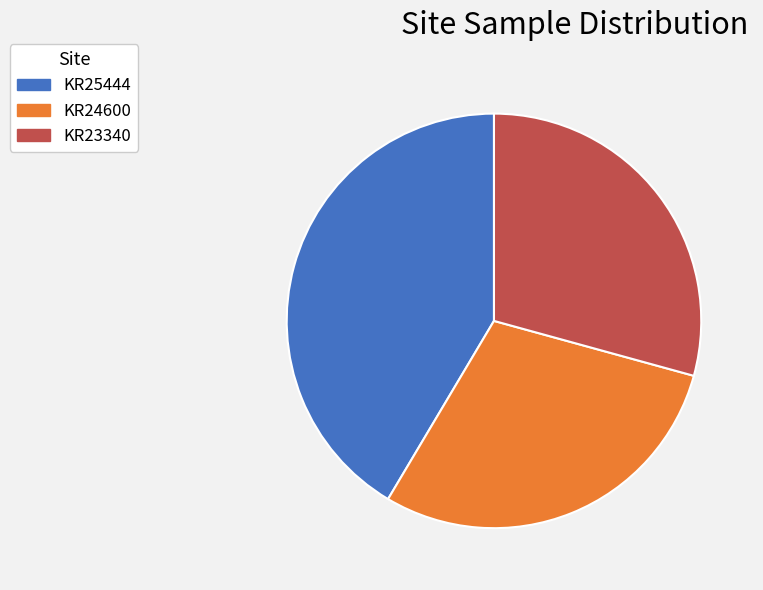

What is the largest slice in the pie chart?

KR25444